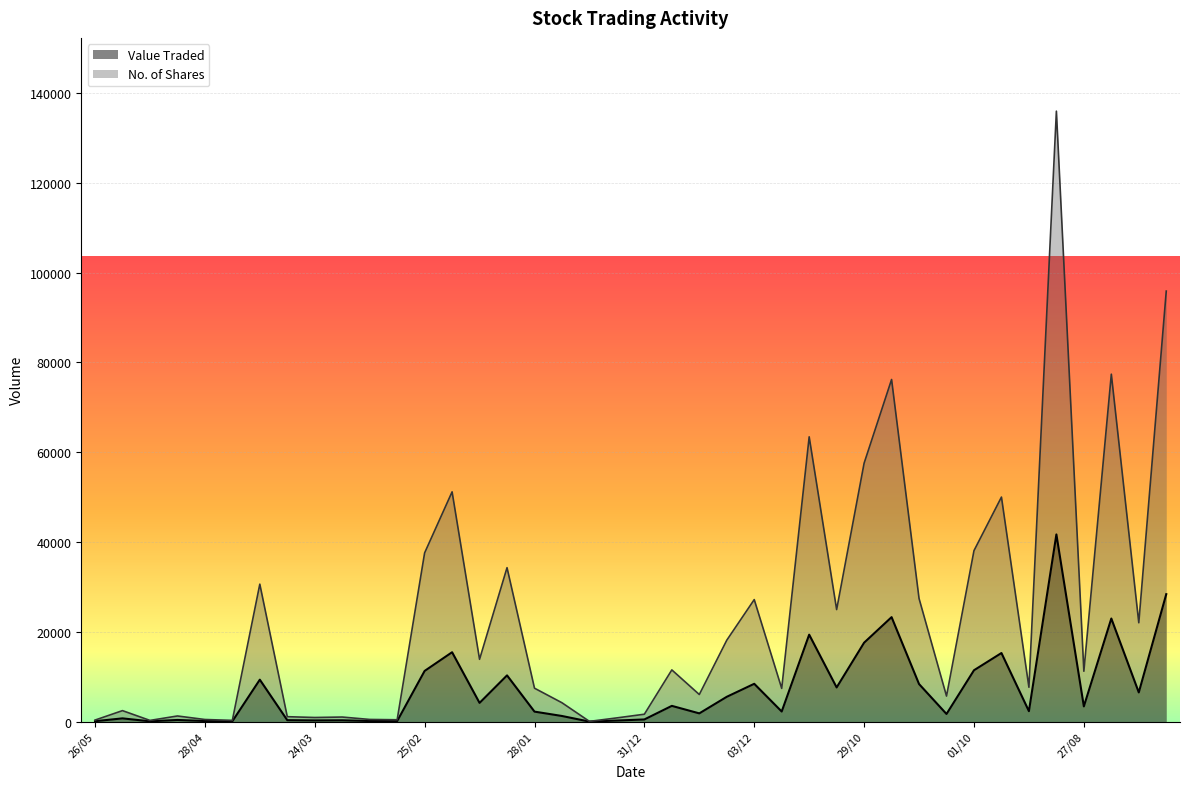

What is the average value of the Value Traded series?

7235